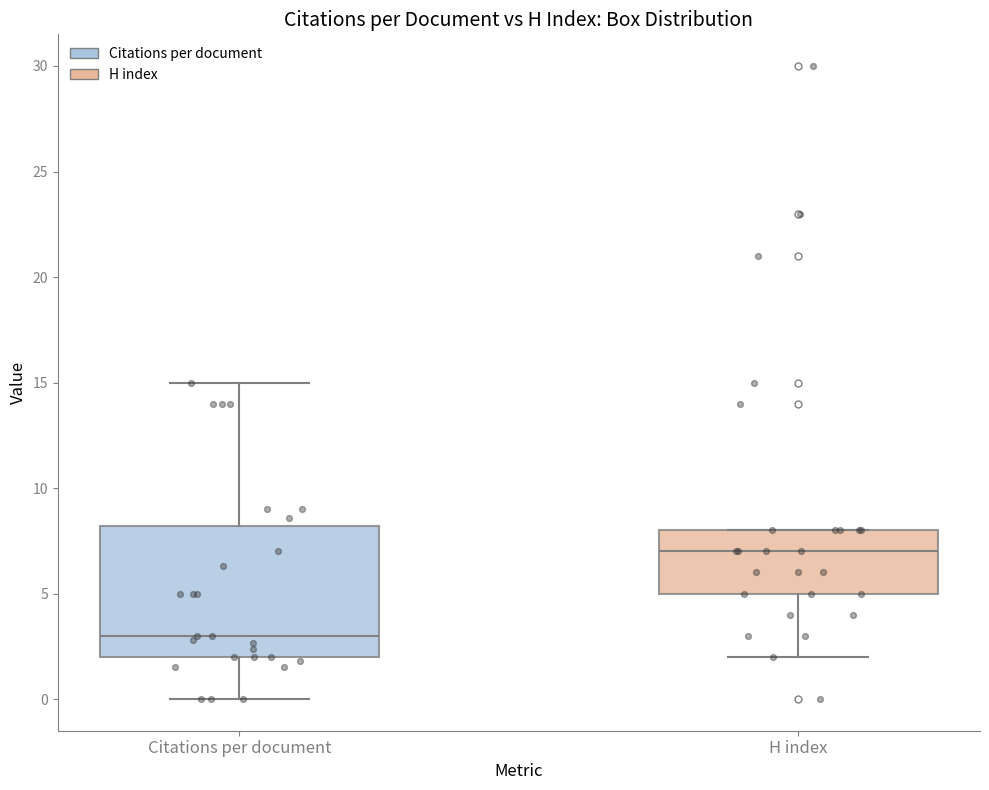

Reading left to right, transcribe this box plot: for each box, give where its median line is, the range the box spans, and where its two whiskers end, as read against the y-axis. The values are not printed on the chart, so give them approximately, as read against the axis.

Citations per document: median 3, box 2 to 8, whiskers 0 to 15
H index: median 7, box 5 to 8, whiskers 2 to 8